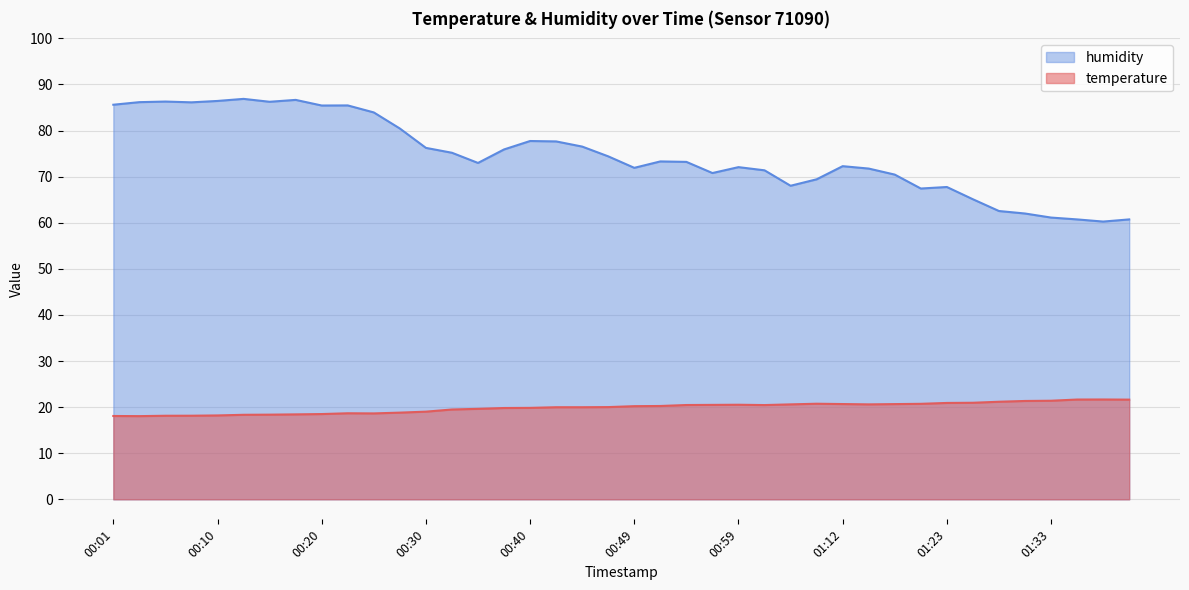

List the series in order of their overall mean, lowest first.

temperature, humidity